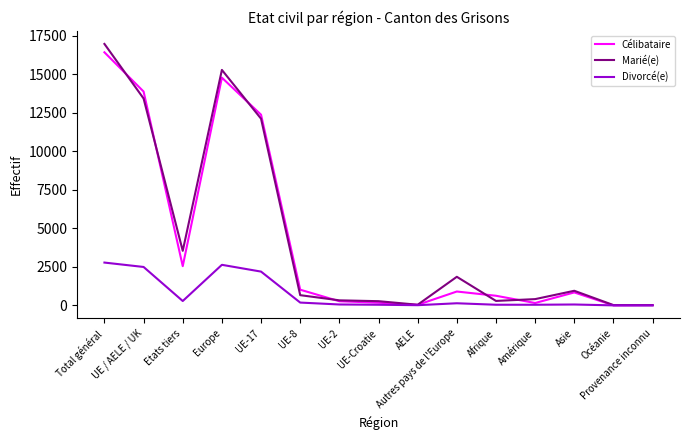

What is the maximum value for Divorcé(e)?

2779